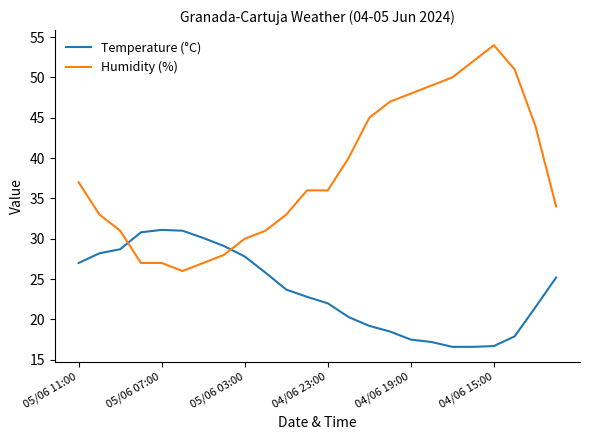

What is the sum of all Temperature (°C) values?

565.3